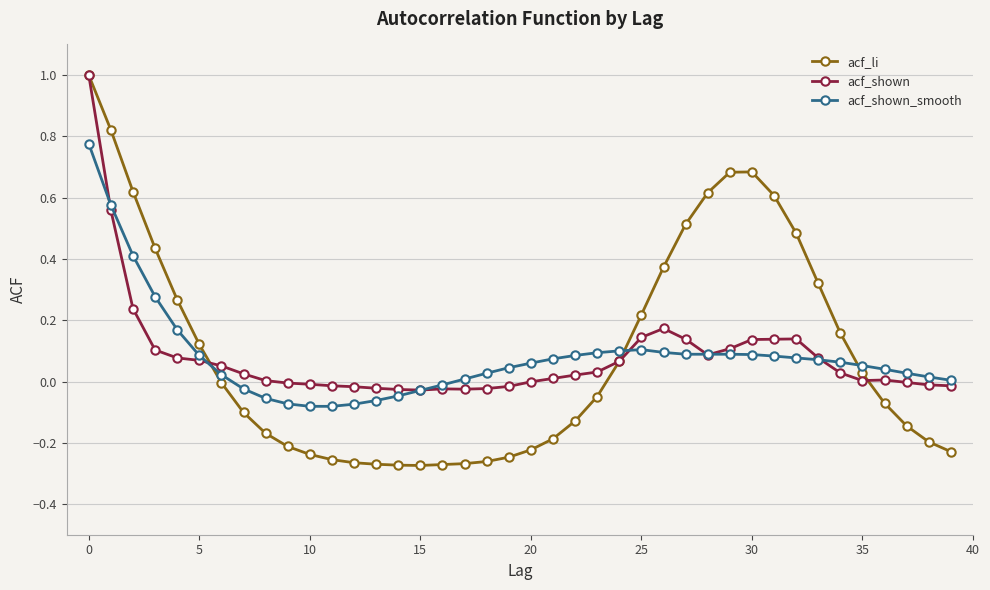

What is the maximum value shown in the chart?

1.0